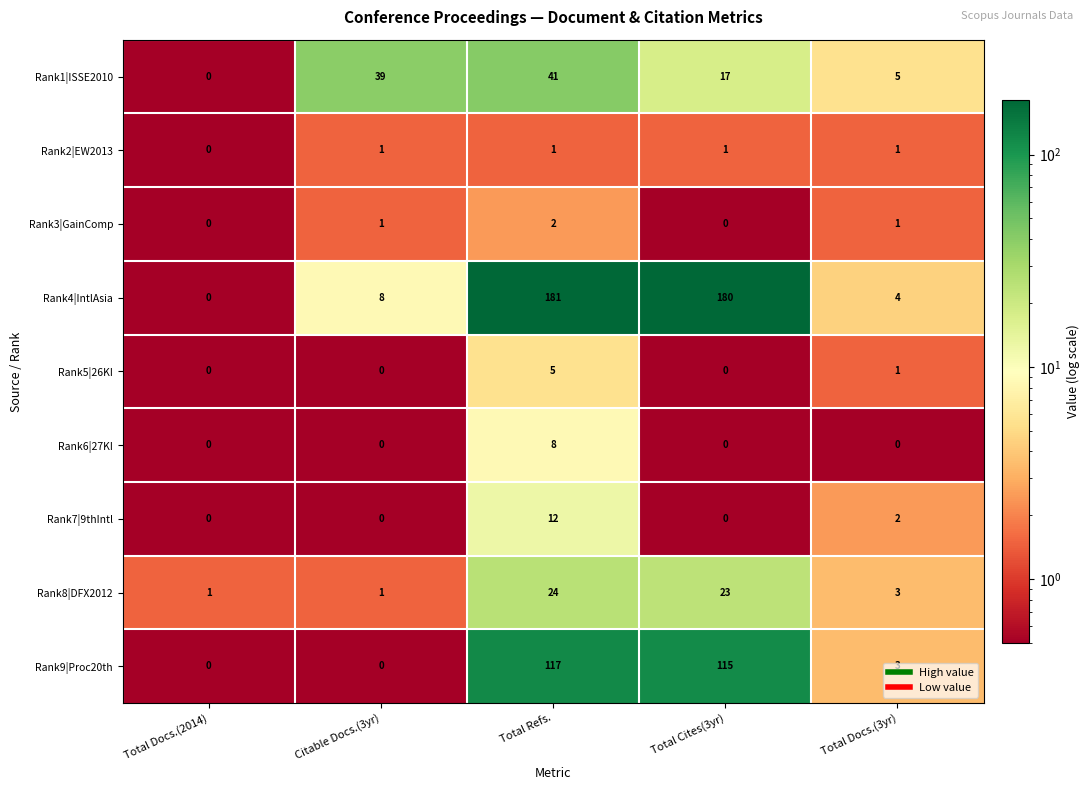

Between Total Refs. and Total Cites(3yr), which series saw the biggest shift?

Rank1|ISSE2010